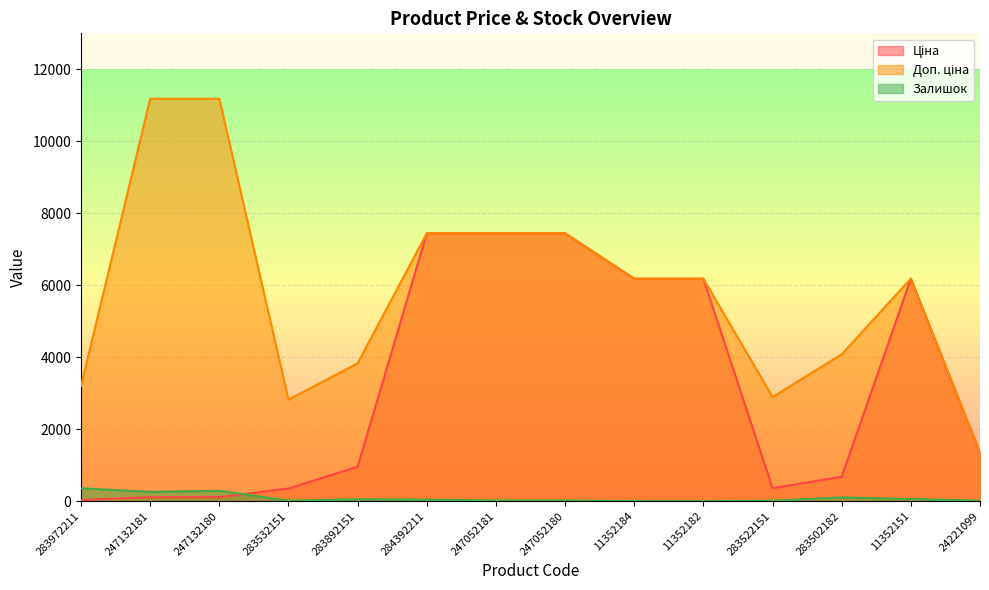

The value of Ціна at 283972211 is 32.0. True or false?

True